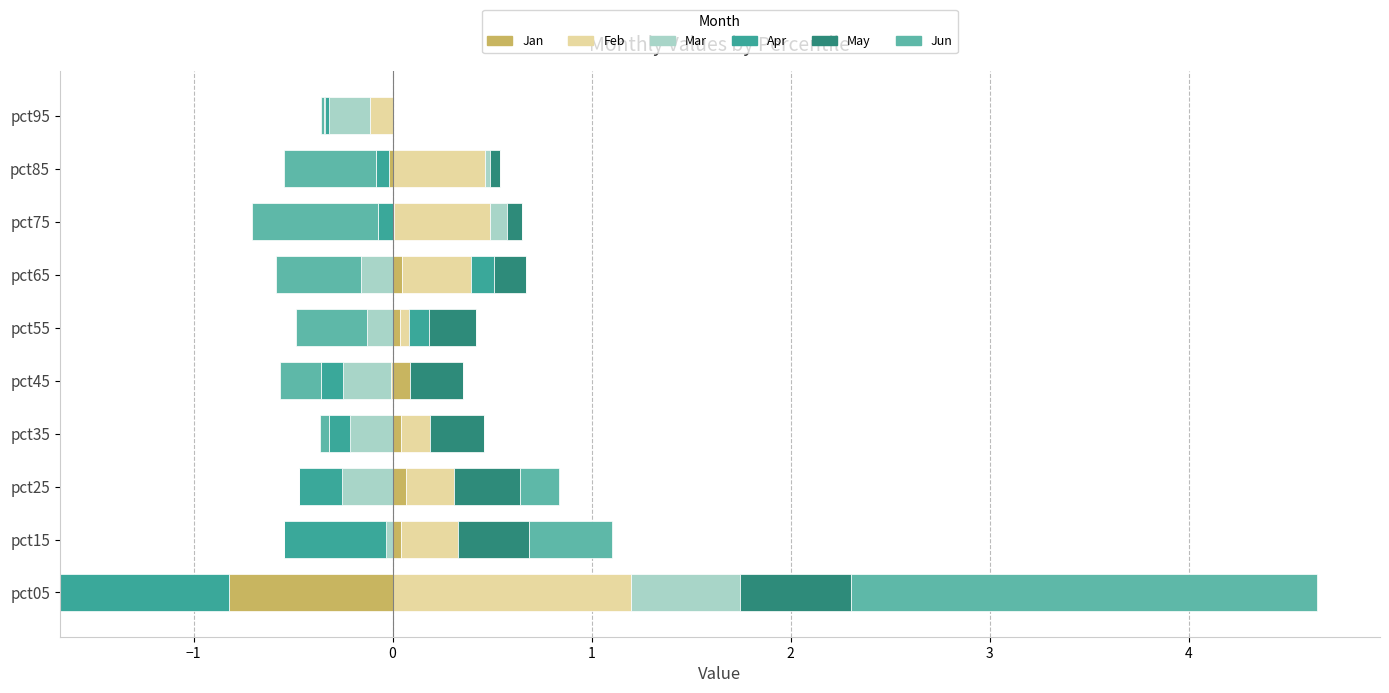

How many data points does each series have?

10